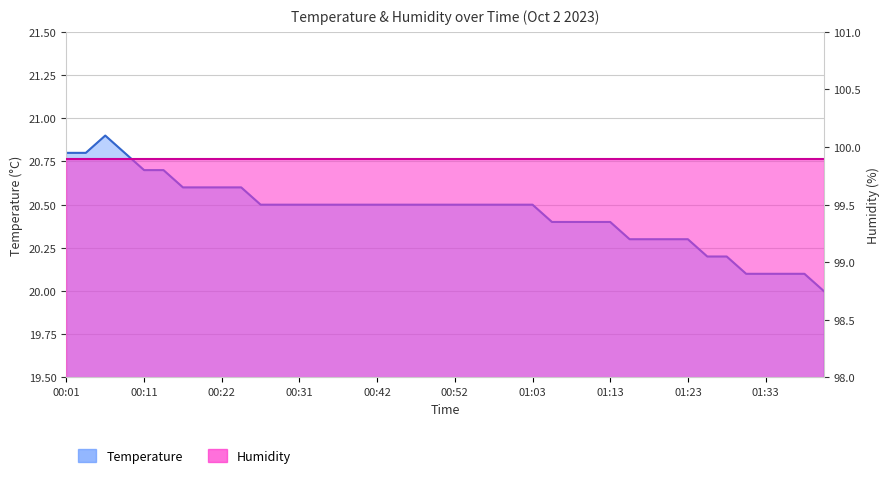

Reading left to right, list all the values displayed in this chart.

00:01=20.8	00:04=20.8	00:06=20.9	00:09=20.8	00:11=20.7	00:14=20.7	00:16=20.6	00:19=20.6	00:22=20.6	00:24=20.6	00:27=20.5	00:29=20.5	00:31=20.5	00:34=20.5	00:37=20.5	00:39=20.5	00:42=20.5	00:44=20.5	00:47=20.5	00:50=20.5	00:52=20.5	00:55=20.5	00:57=20.5	01:01=20.5	01:03=20.5	01:05=20.4	01:08=20.4	01:10=20.4	01:13=20.4	01:16=20.3	01:18=20.3	01:21=20.3	01:23=20.3	01:25=20.2	01:28=20.2	01:30=20.1	01:33=20.1	01:35=20.1	01:38=20.1	01:41=20.0